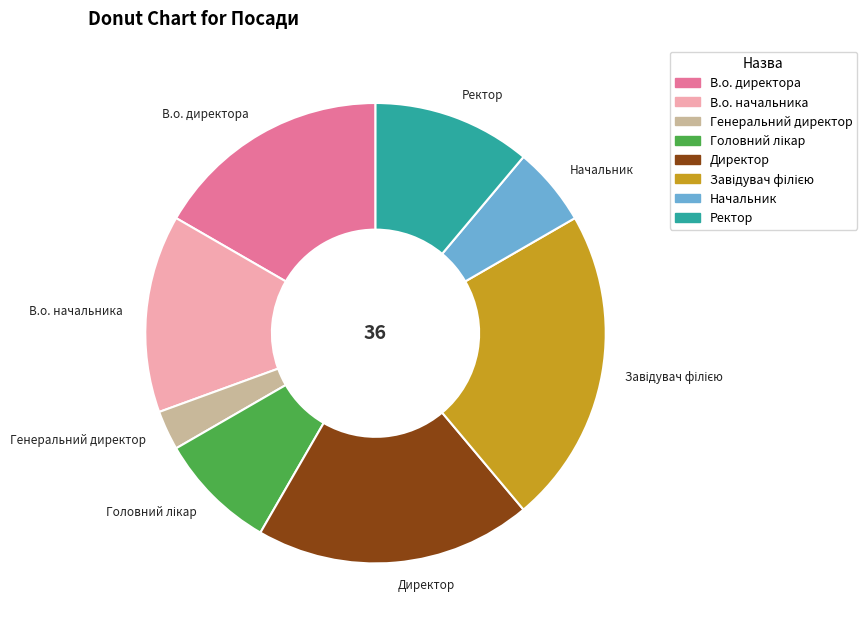

Does any single category account for the majority?

No